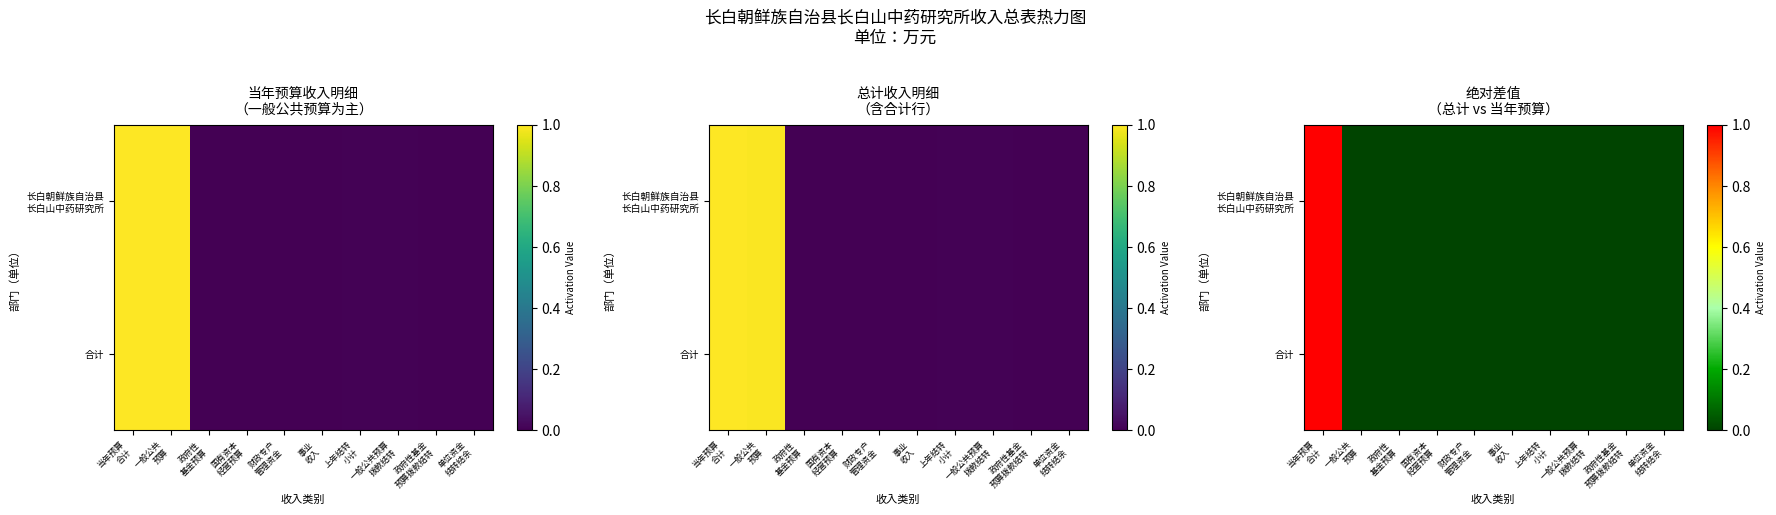

How many categories are shown in the chart?

10